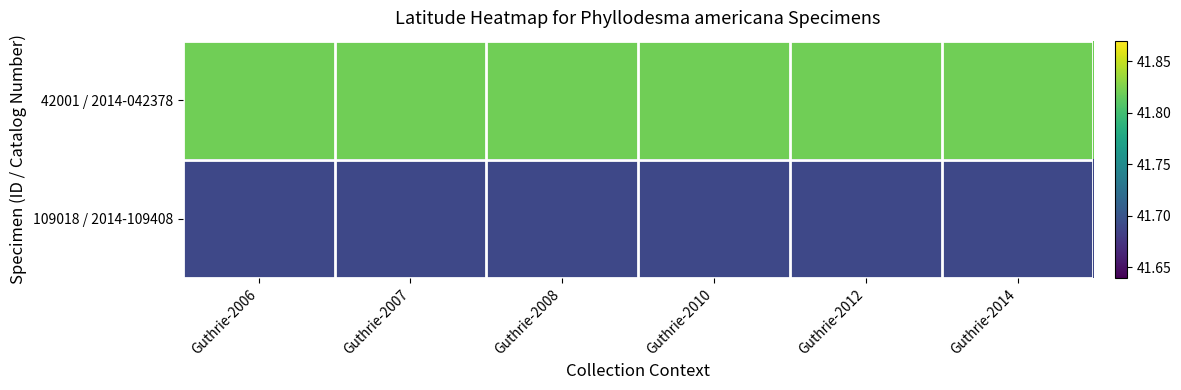

What is the difference between the highest and lowest values at Guthrie-2012?

0.1